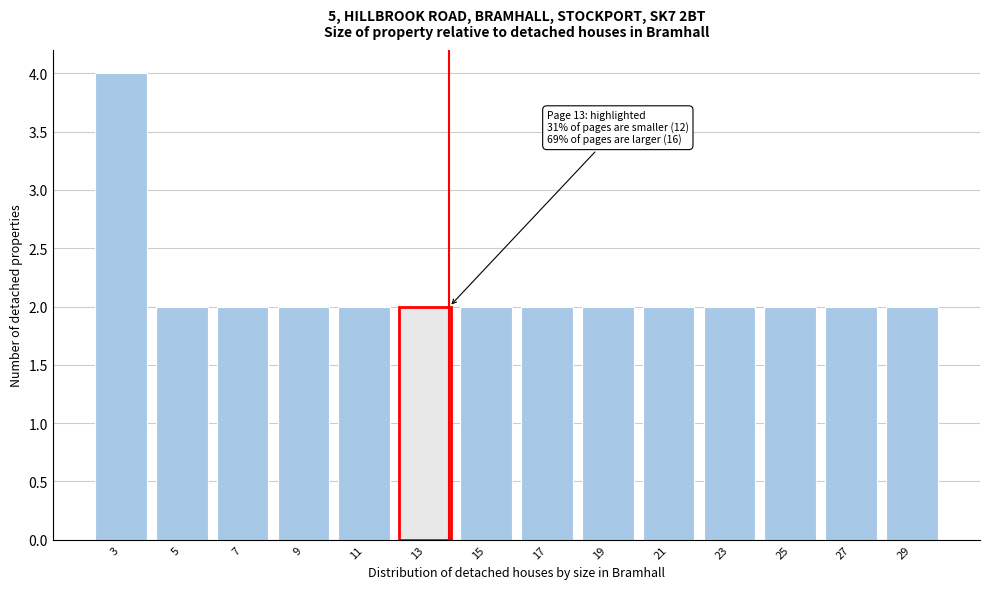

Reading left to right, list all the values displayed in this chart.

3=4	5=2	7=2	9=2	11=2	13=2	15=2	17=2	19=2	21=2	23=2	25=2	27=2	29=2